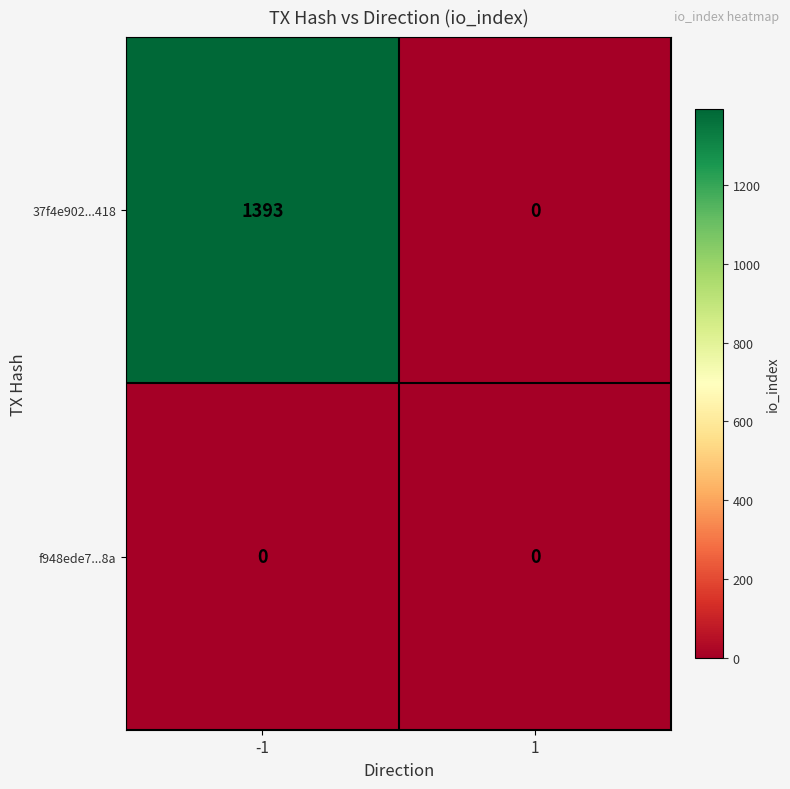

Reading left to right, what are all the values shown in this chart?

37f4e902...418: 1393	0
f948ede7...8a: 0	0